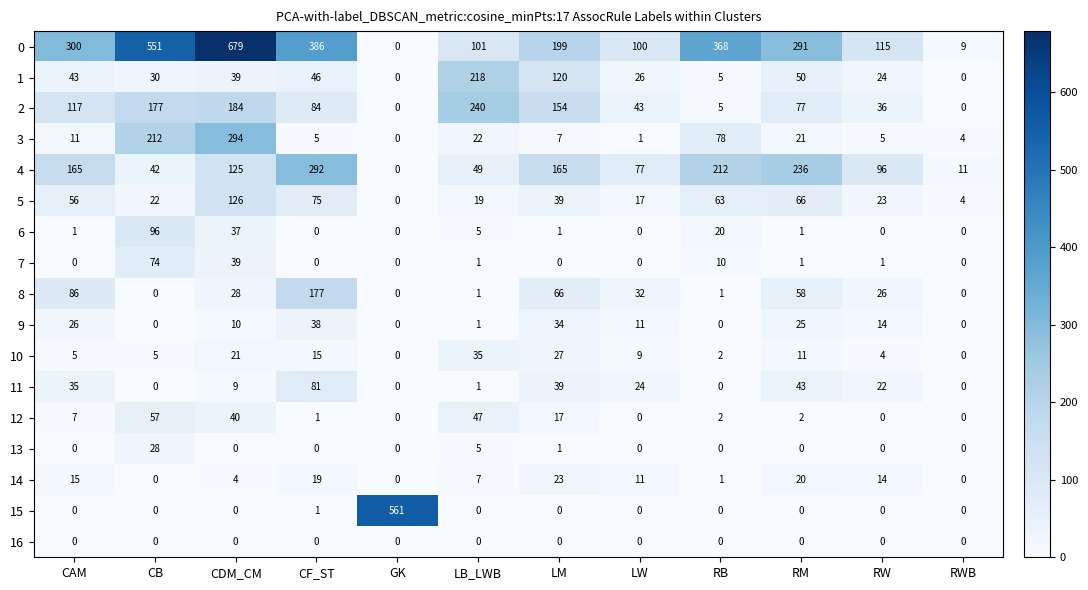

How many data points does each series have?

12